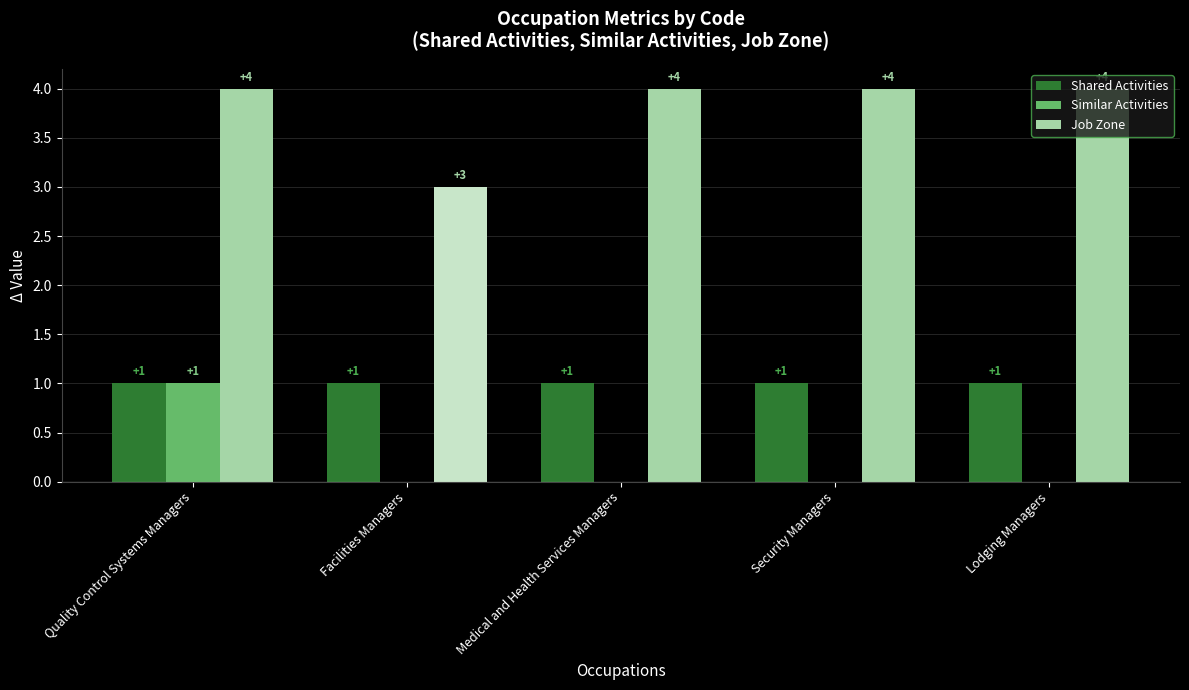

What is the sum of all Shared Activities values?

5